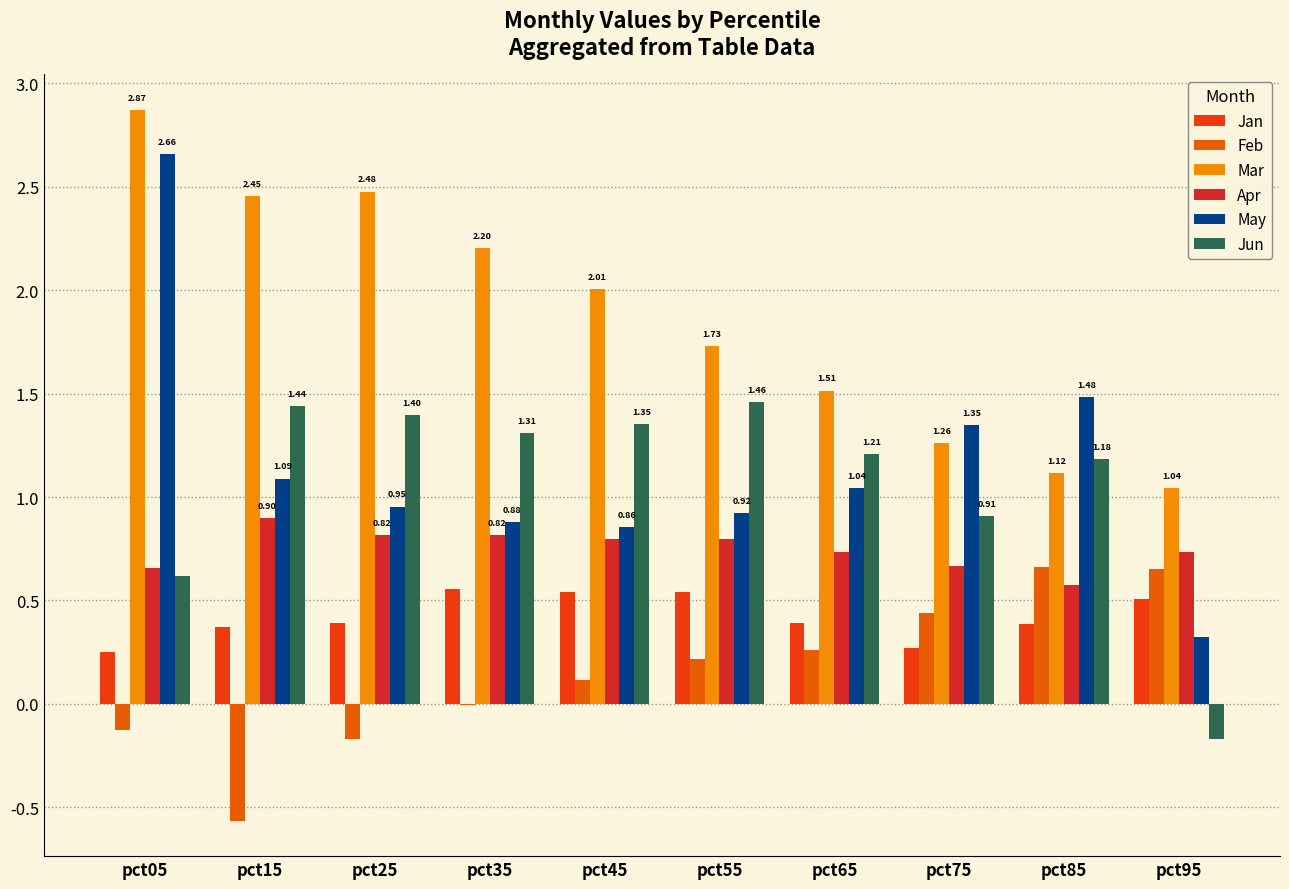

What are all the series names shown in the legend?

Jan, Feb, Mar, Apr, May, Jun